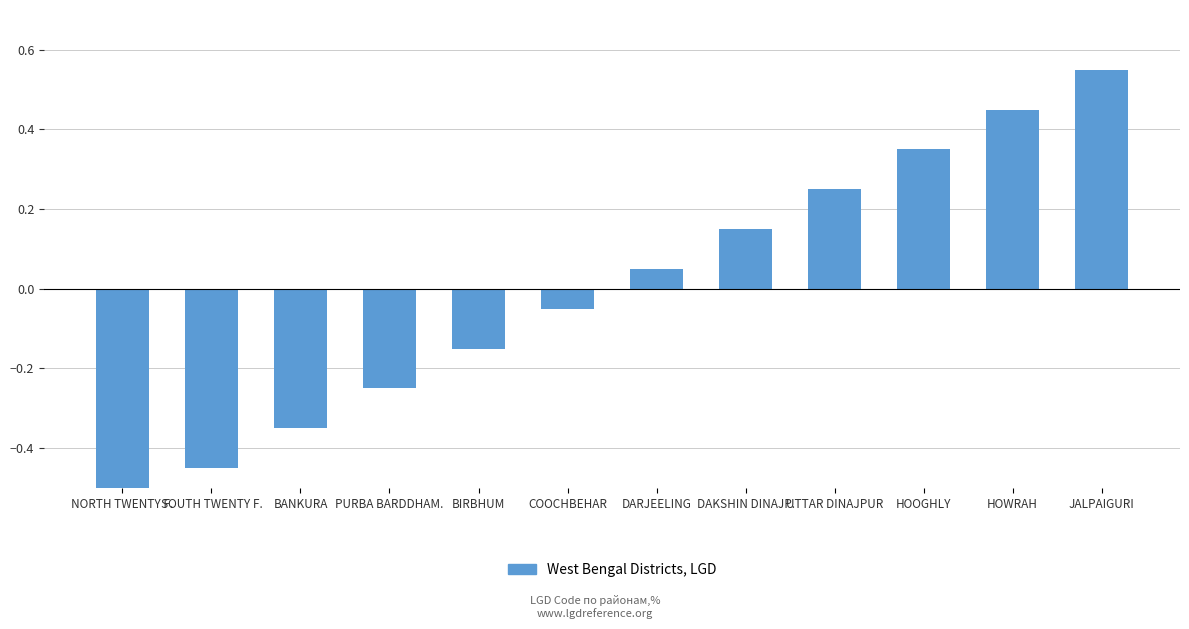

The value at HOWRAH is 0.5. True or false?

True